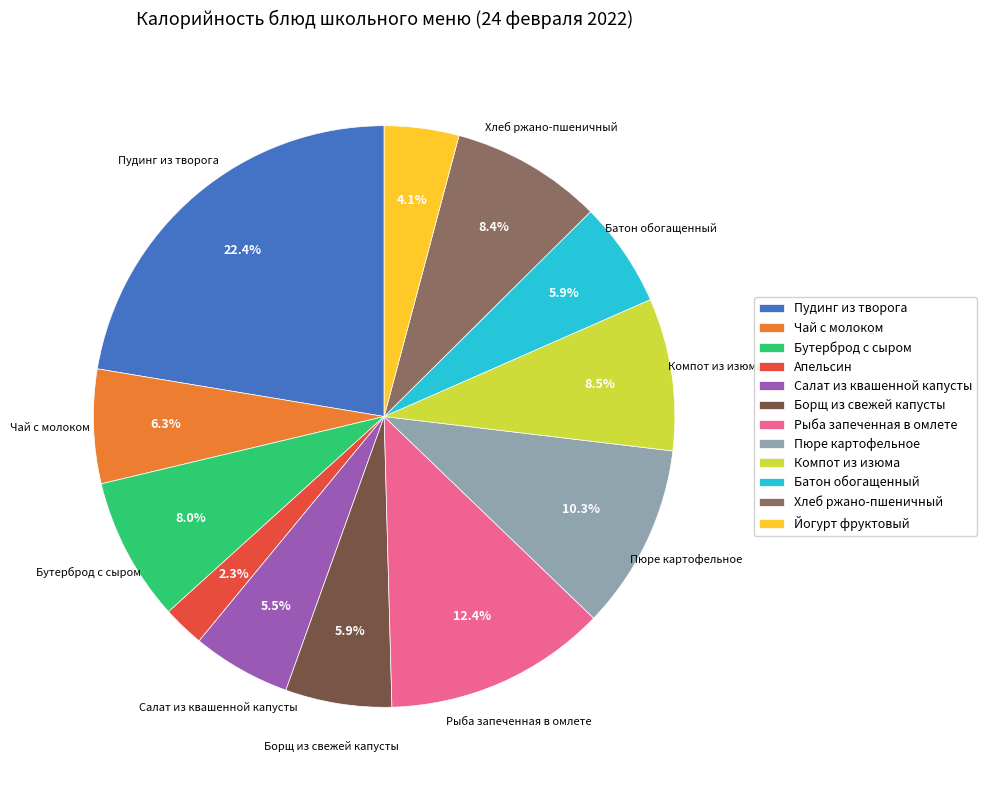

Which has a higher value, Борщ из свежей капусты or Бутерброд с сыром?

Бутерброд с сыром